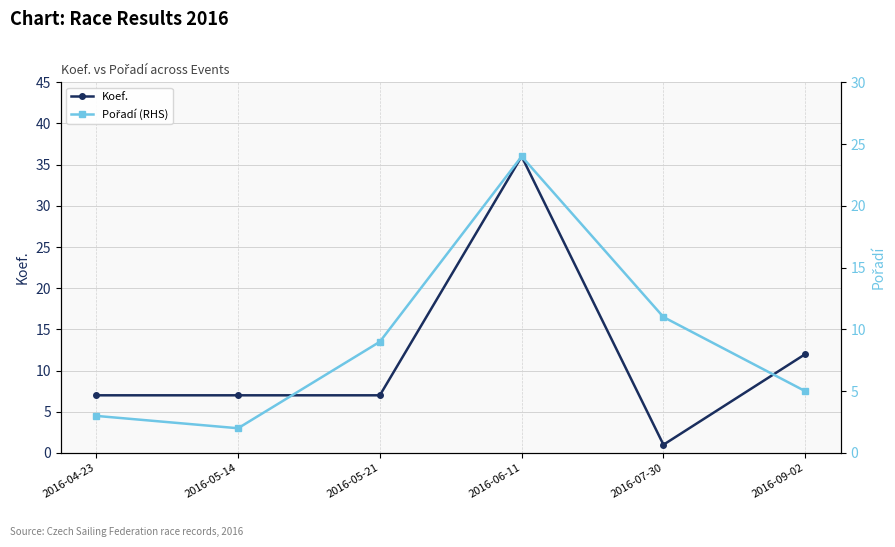

Reading left to right, extract all data points from this chart.

Koef.: 2016-04-23=7	2016-05-14=7	2016-05-21=7	2016-06-11=36	2016-07-30=1	2016-09-02=12
Pořadí (RHS): 2016-04-23=3	2016-05-14=2	2016-05-21=9	2016-06-11=24	2016-07-30=11	2016-09-02=5